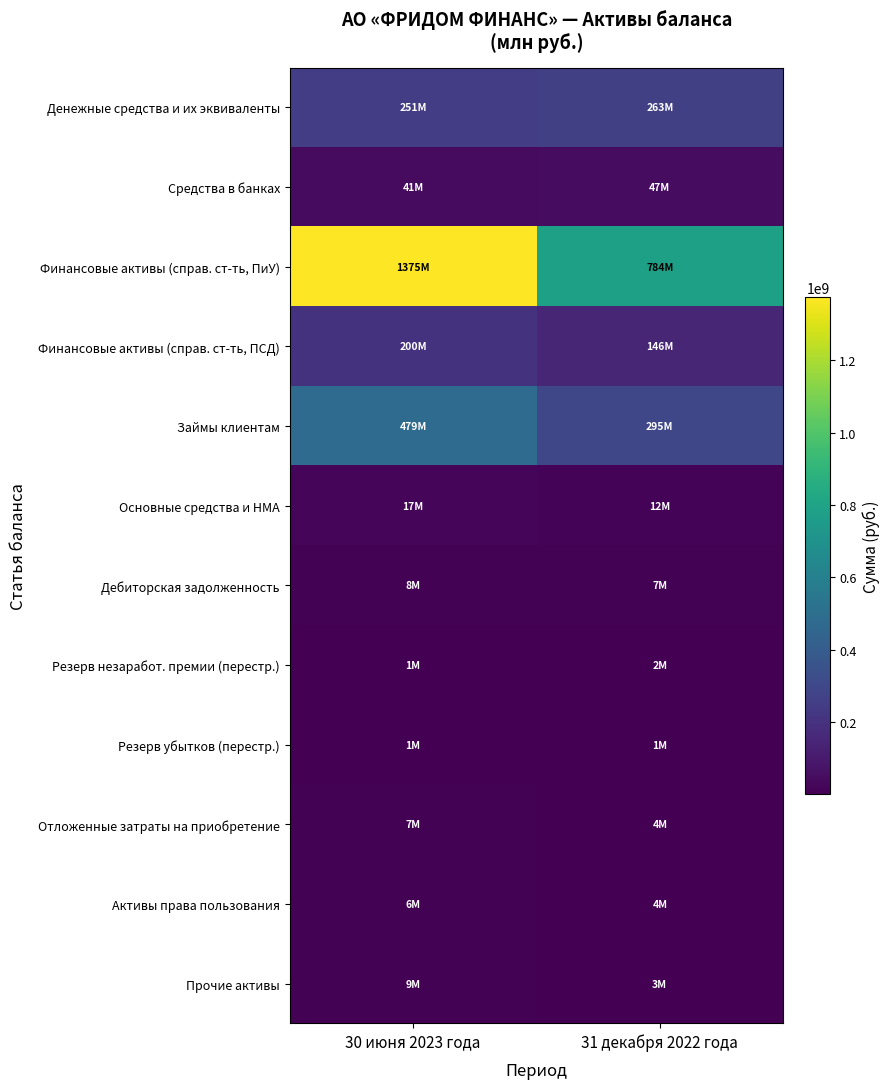

What is the greatest value displayed?

1375296208